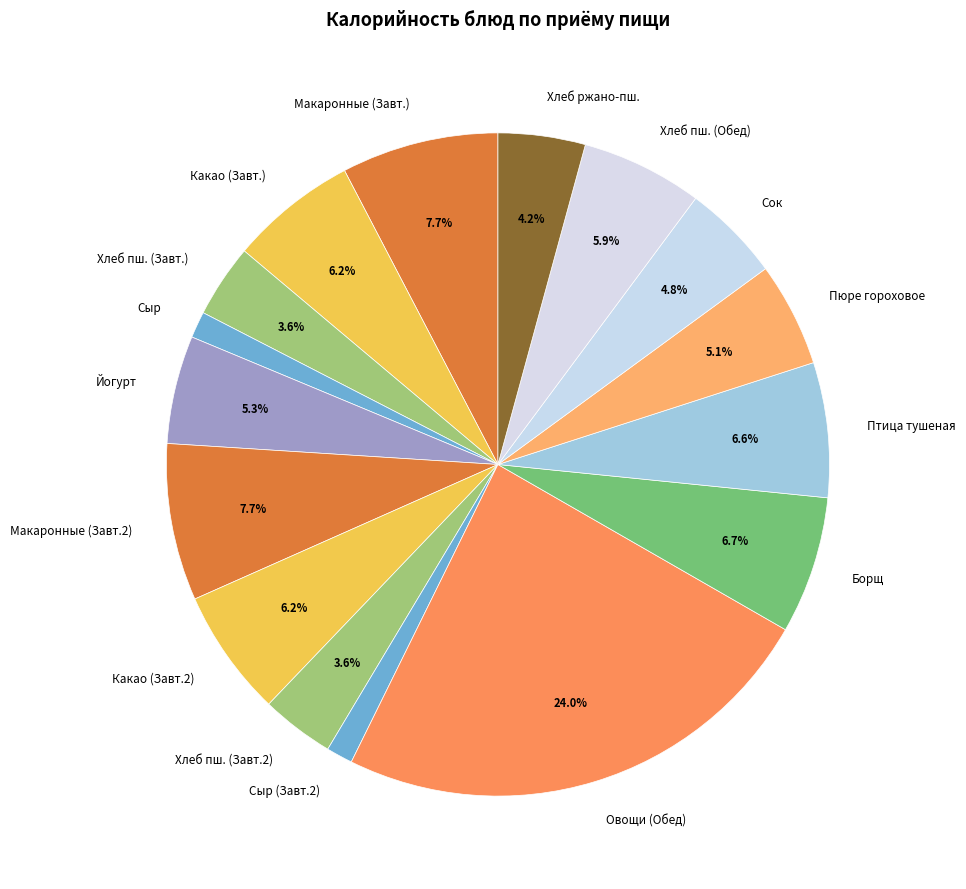

What is the total percentage of Птица тушеная and Какао (Завт.)?

12.8%